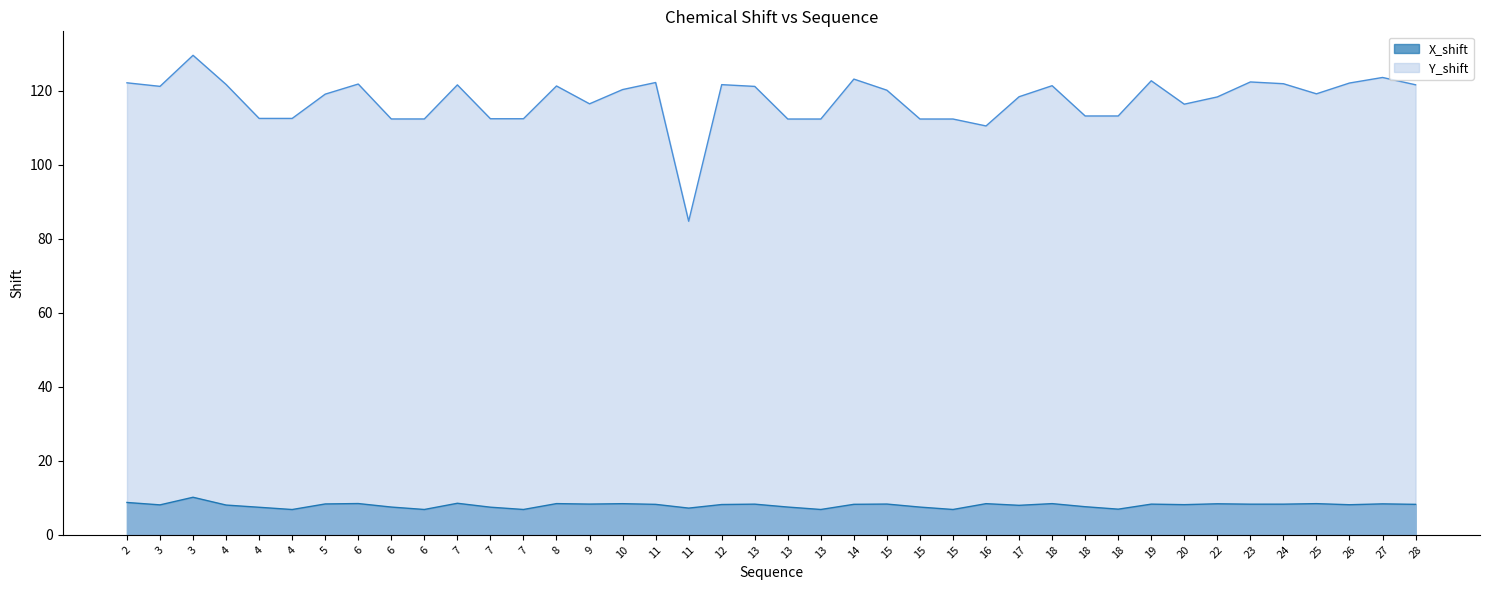

How many values in the Y_shift series are below 120?

20